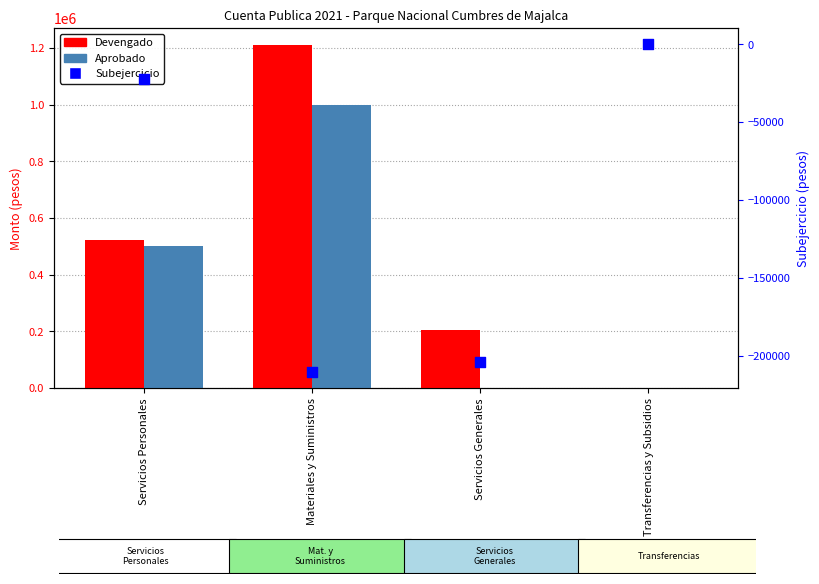

Which series reaches the minimum Y coordinate?

Subejercicio